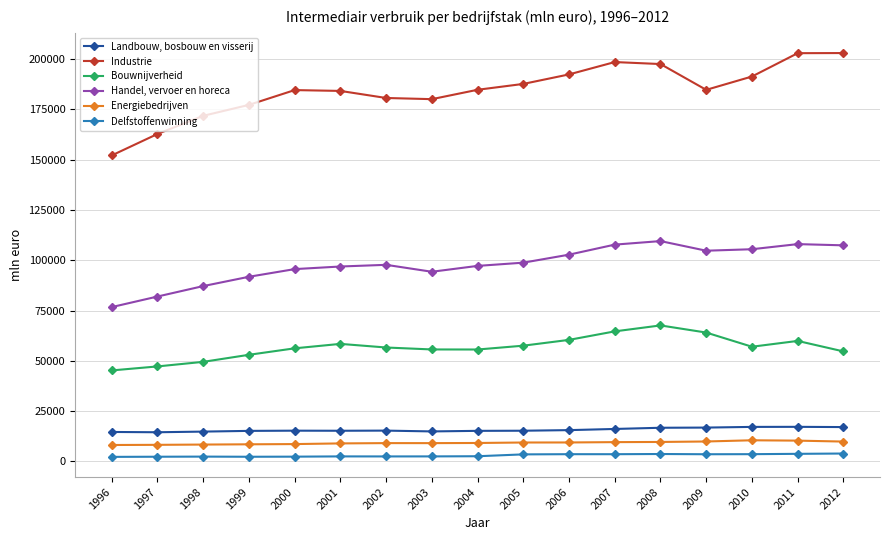

At 2003, list the series in order from largest to smallest.

Industrie, Handel, vervoer en horeca, Bouwnijverheid, Landbouw, bosbouw en visserij, Energiebedrijven, Delfstoffenwinning